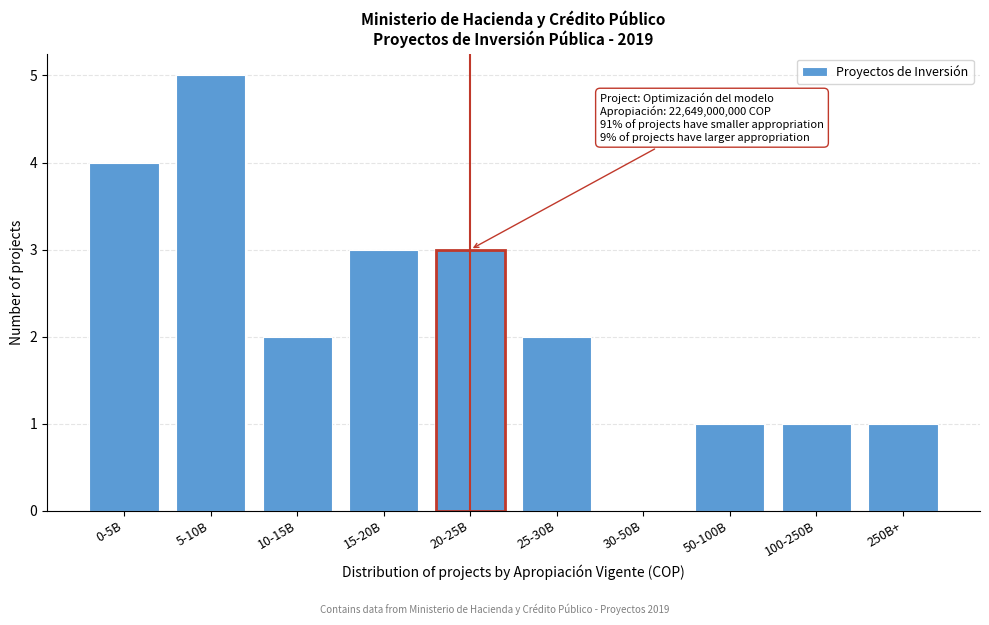

Reading left to right, list all the values displayed in this chart.

0-5B=4	5-10B=5	10-15B=2	15-20B=3	20-25B=3	25-30B=2	30-50B=0	50-100B=1	100-250B=1	250B+=1